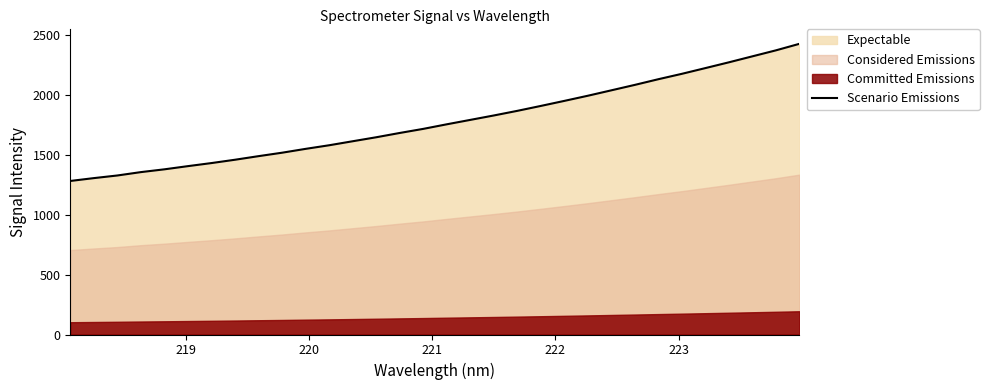

Does the chart have visible grid lines?

No